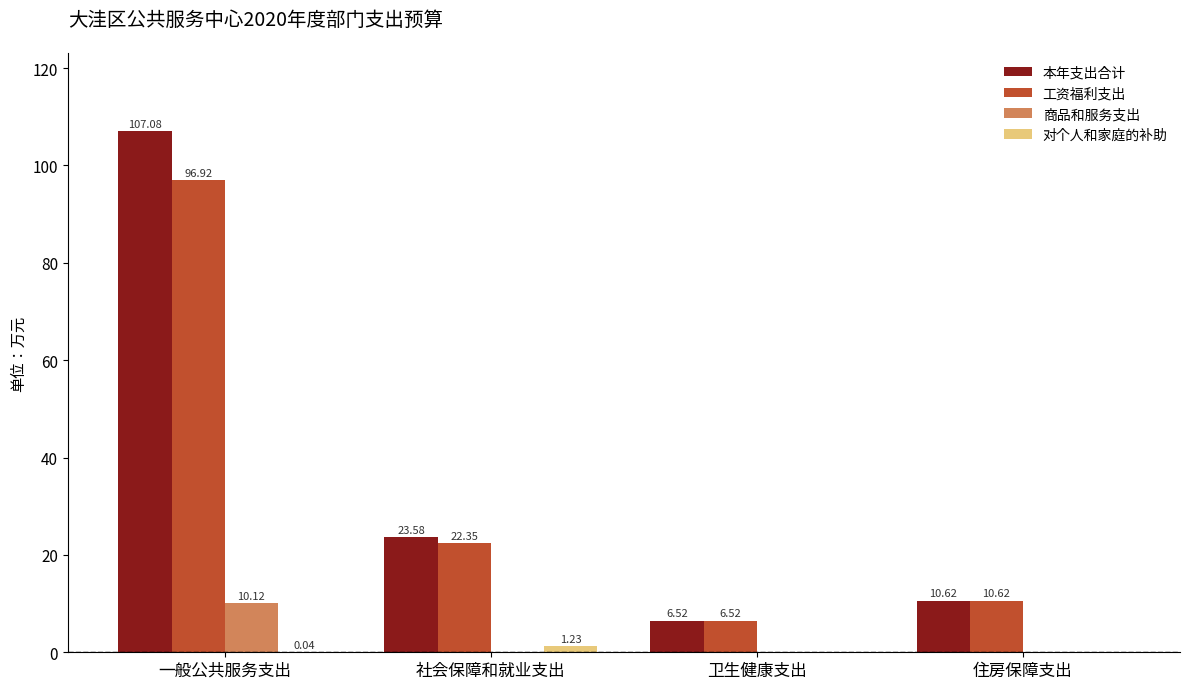

What is the difference between the 本年支出合计 values at 住房保障支出 and 一般公共服务支出?

96.5